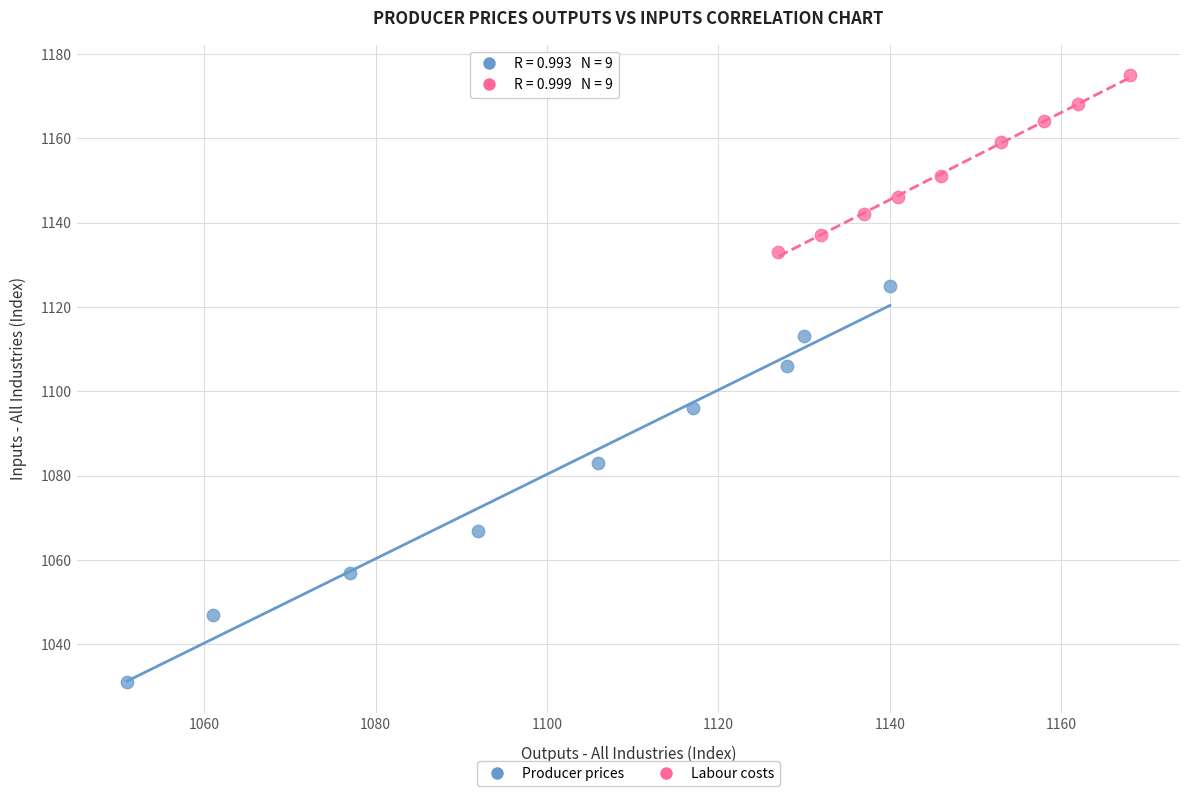

Which series reaches the minimum Y coordinate?

Producer prices